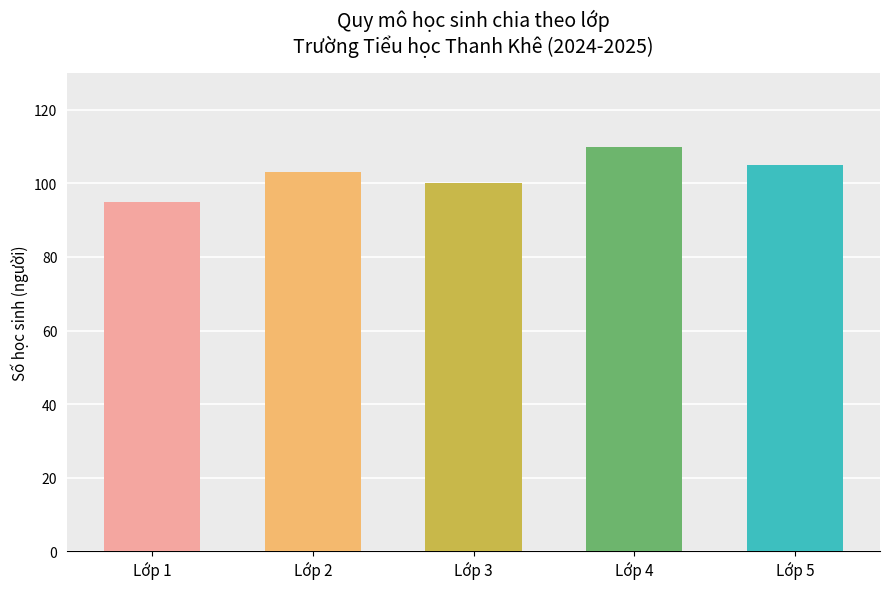

What is the approximate value at Lớp 5, to the nearest 10?

100